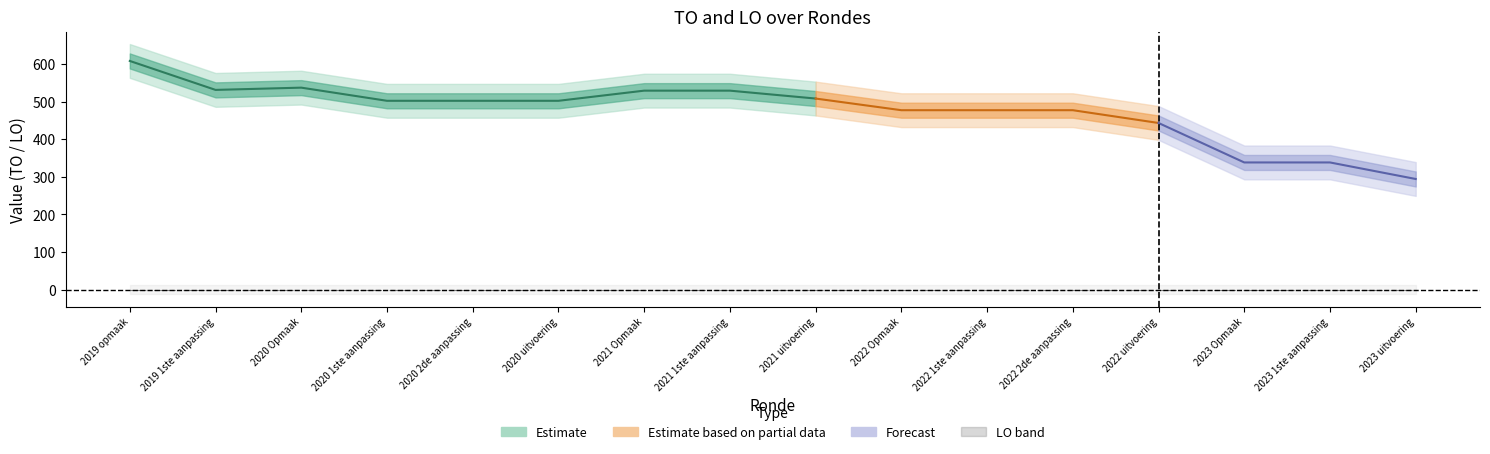

Reading left to right, extract all data points from this chart.

TO: 2019 opmaak=608	2019 1ste aanpassing=531	2020 Opmaak=537	2020 1ste aanpassing=502	2020 2de aanpassing=502	2020 uitvoering=502	2021 Opmaak=529	2021 1ste aanpassing=529	2021 uitvoering=508	2022 Opmaak=477	2022 1ste aanpassing=477	2022 2de aanpassing=477	2022 uitvoering=443	2023 Opmaak=338	2023 1ste aanpassing=338	2023 uitvoering=294
LO: 2019 opmaak=0	2019 1ste aanpassing=0	2020 Opmaak=0	2020 1ste aanpassing=0	2020 2de aanpassing=0	2020 uitvoering=0	2021 Opmaak=0	2021 1ste aanpassing=0	2021 uitvoering=0	2022 Opmaak=0	2022 1ste aanpassing=0	2022 2de aanpassing=0	2022 uitvoering=0	2023 Opmaak=0	2023 1ste aanpassing=0	2023 uitvoering=0